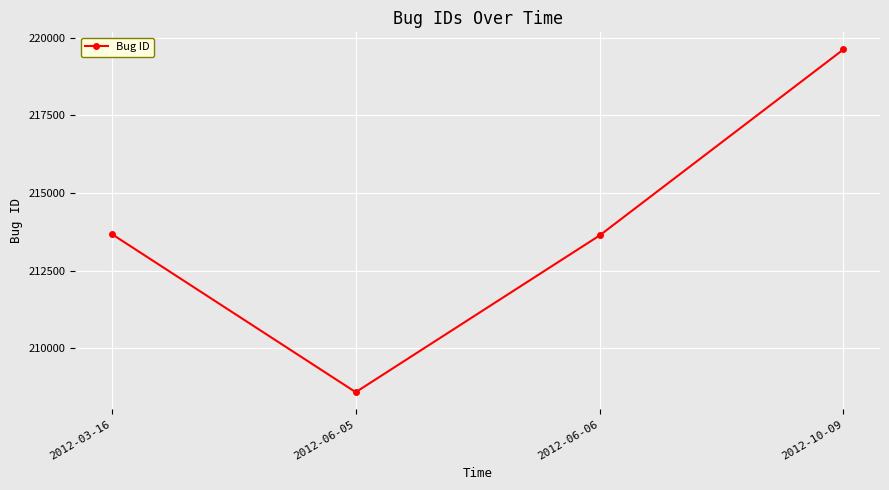

What is the greatest value displayed?

219621